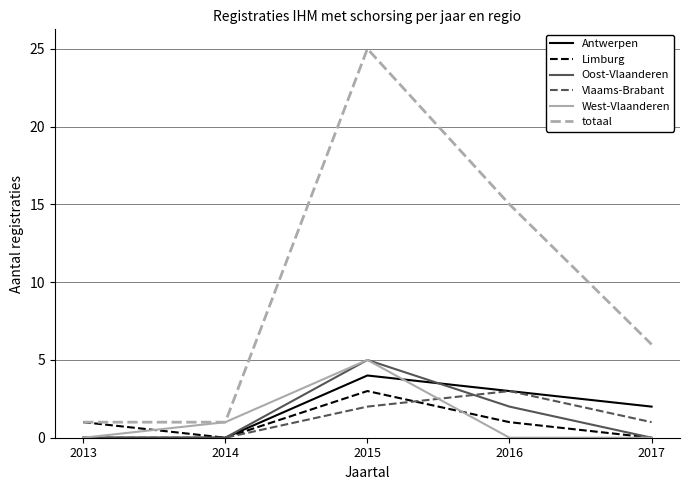

Is the value of Oost-Vlaanderen at 2013 greater than the value of West-Vlaanderen at 2015?

No